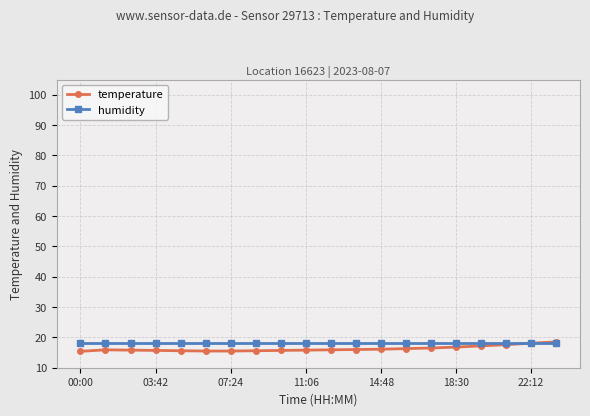

What is the maximum value for humidity?

18.2